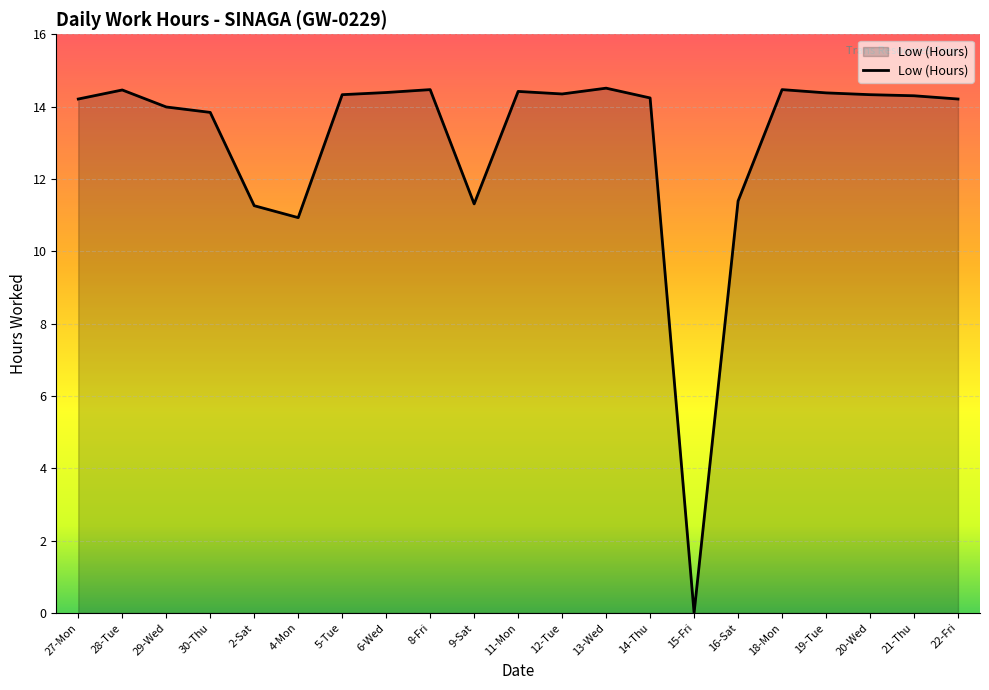

What is the ratio of the value at 19-Tue to the value at 21-Thu?

1.0